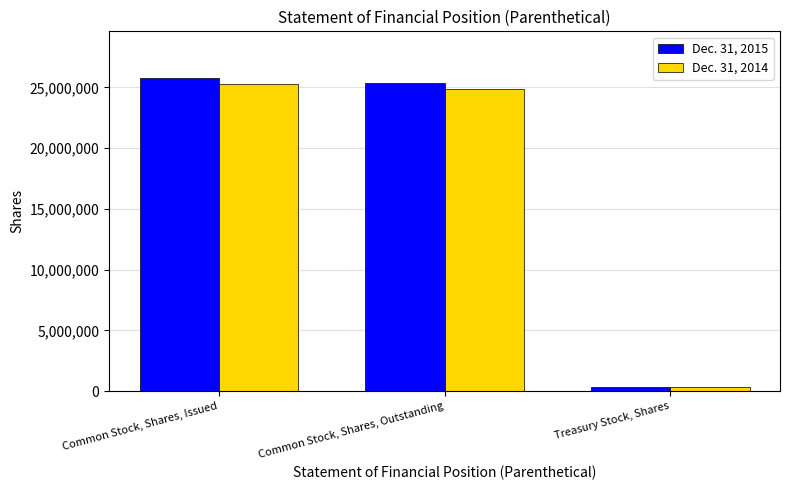

True or false: Dec. 31, 2015 has a value of 14563296 at Common Stock, Shares, Outstanding.

False